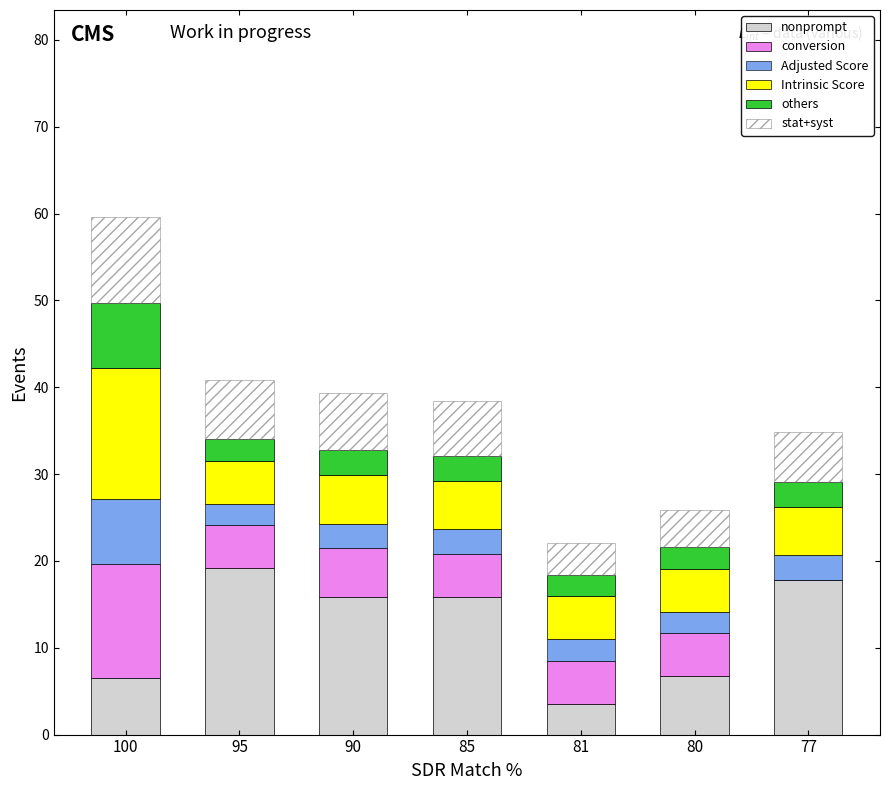

At which category is the sum across all series the highest?

100